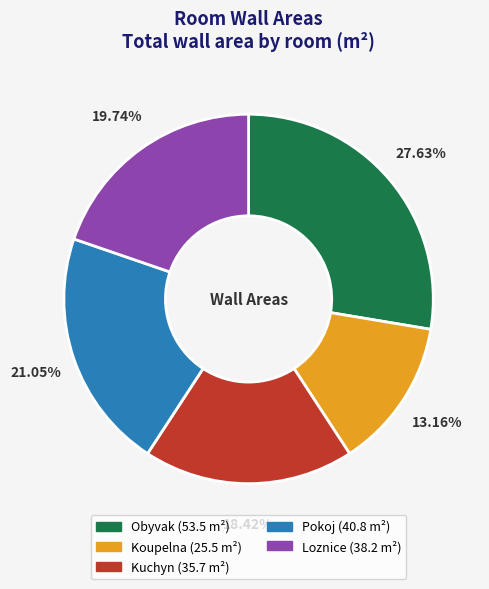

To the nearest percent, what is the average slice percentage?

20%